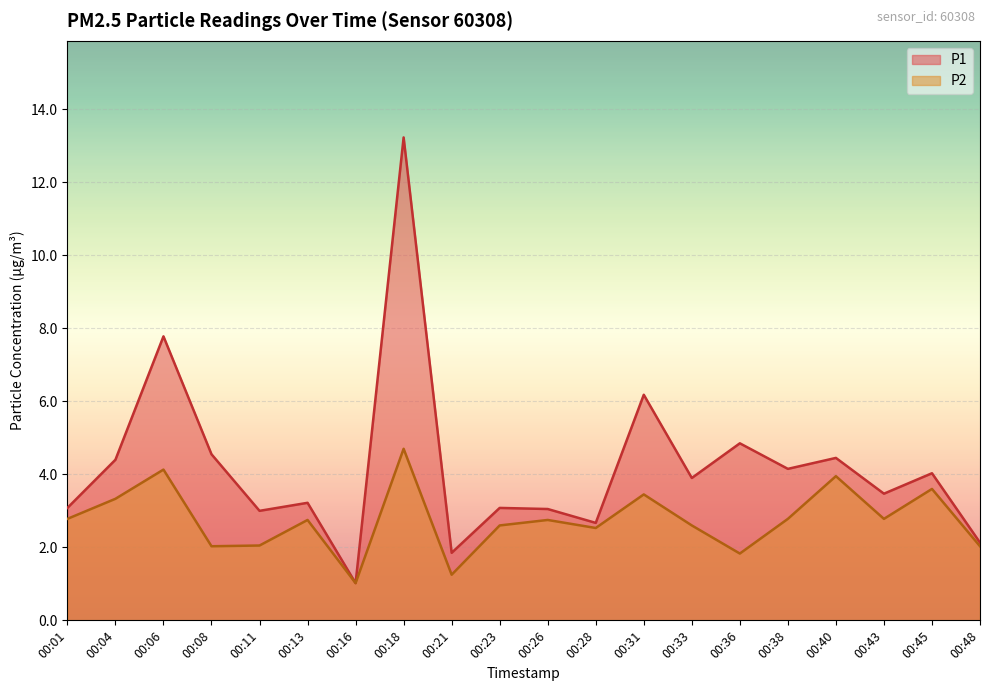

The value of P2 at 00:48 is 3.2. True or false?

False